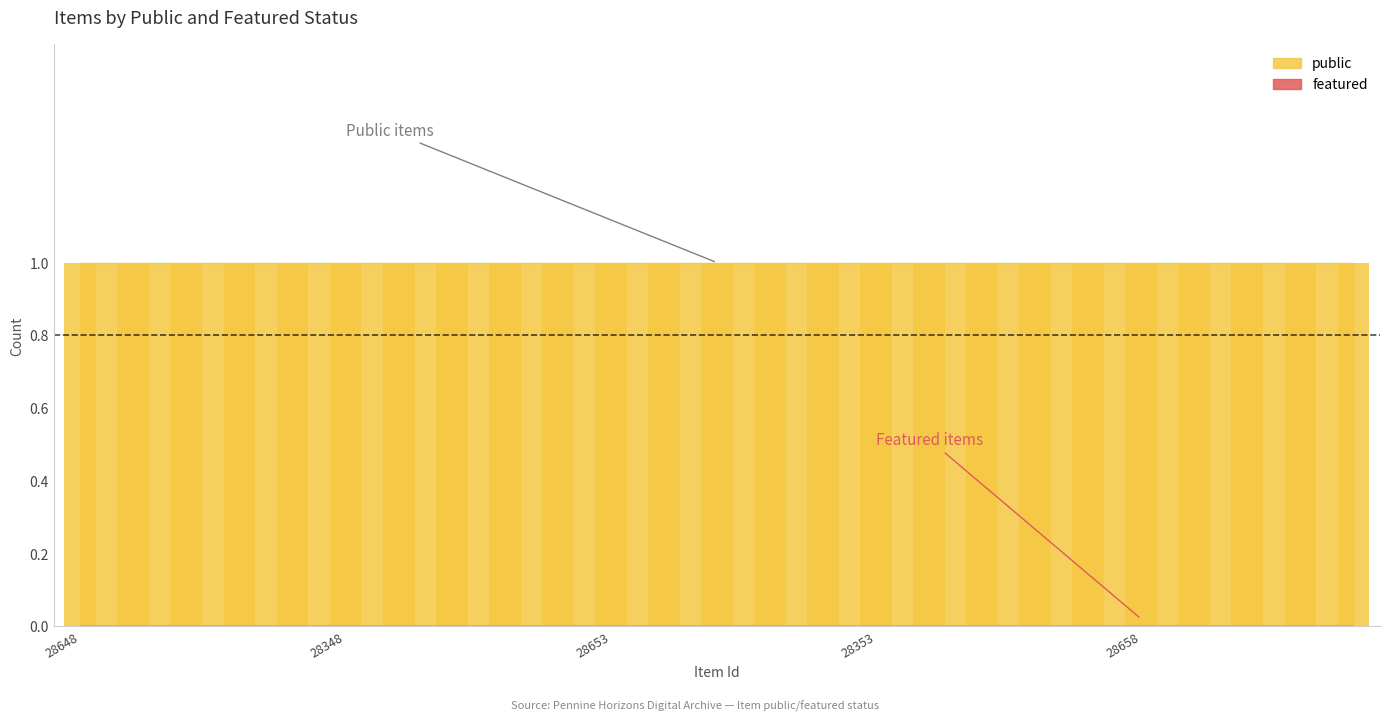

Where is featured nearest to the value 0?

28648